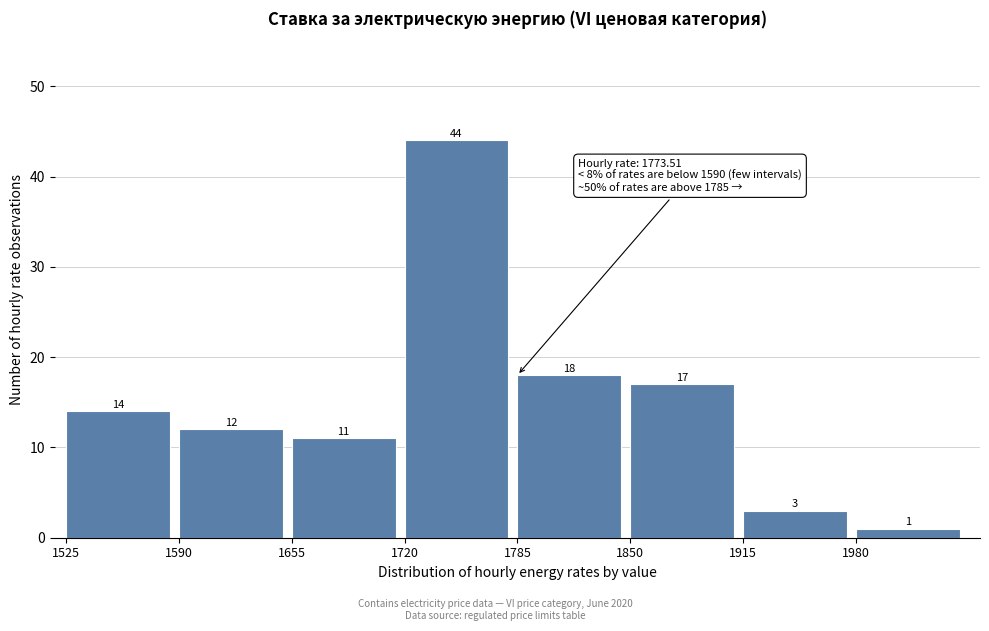

What is the height of the bar covering 1655 to 1720 on the x-axis? The bar edges are not printed on the chart, so give them approximately, as read against the axis.

11